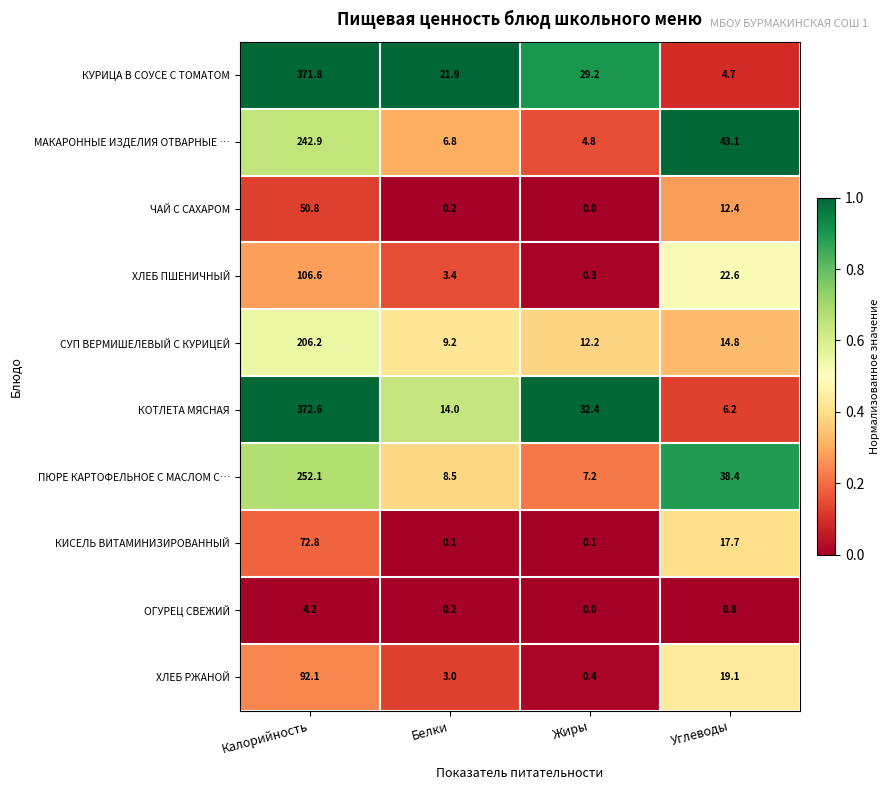

At which category is the sum across all series the highest?

Калорийность